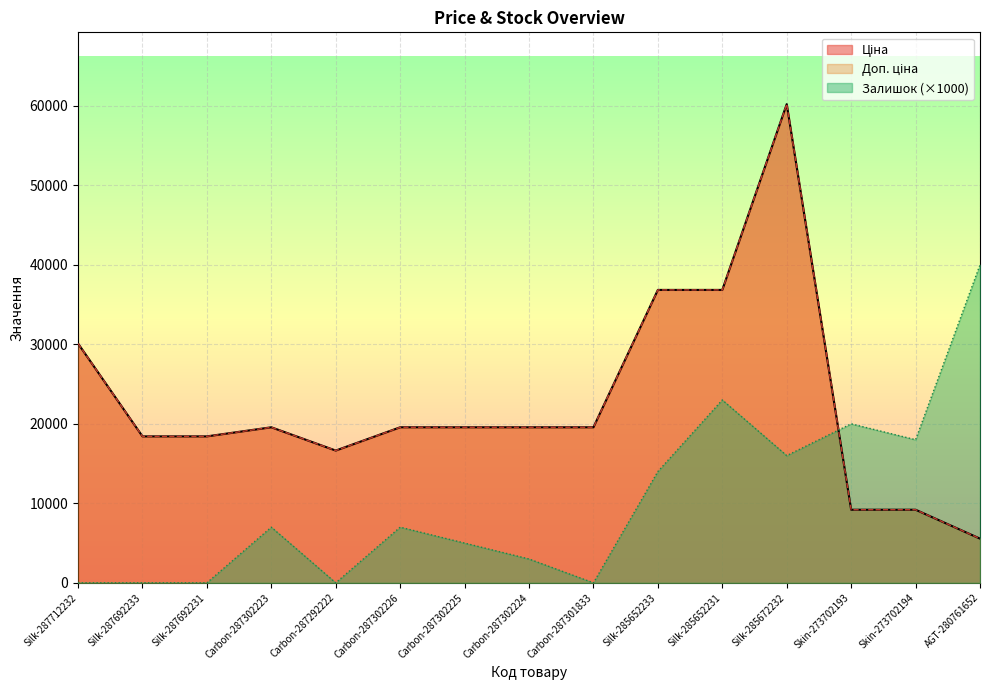

The value of Залишок at Silk-285652231 is 23000.0. True or false?

True